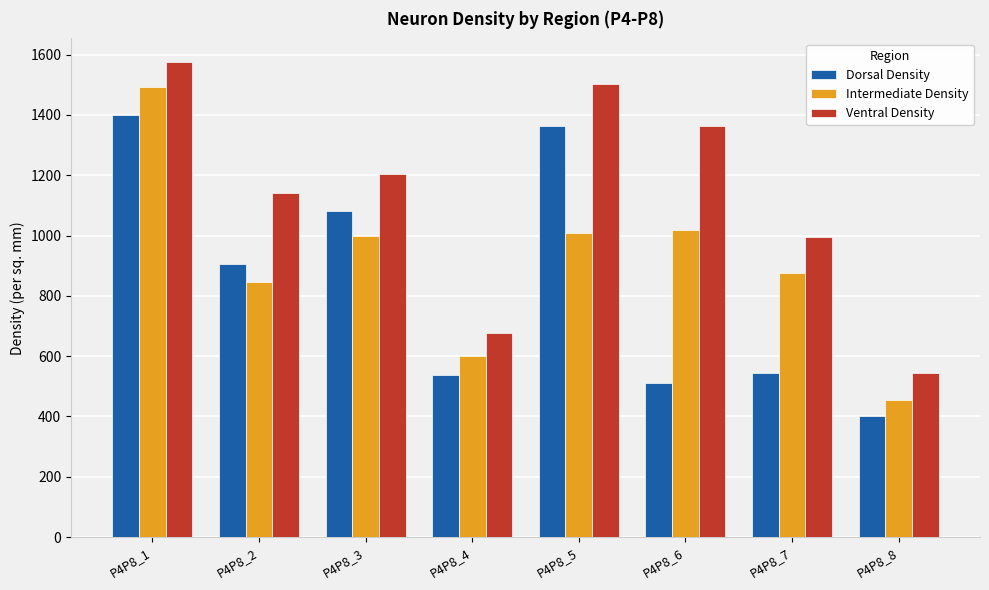

Are the bars grouped side by side (vs. stacked)?

Yes